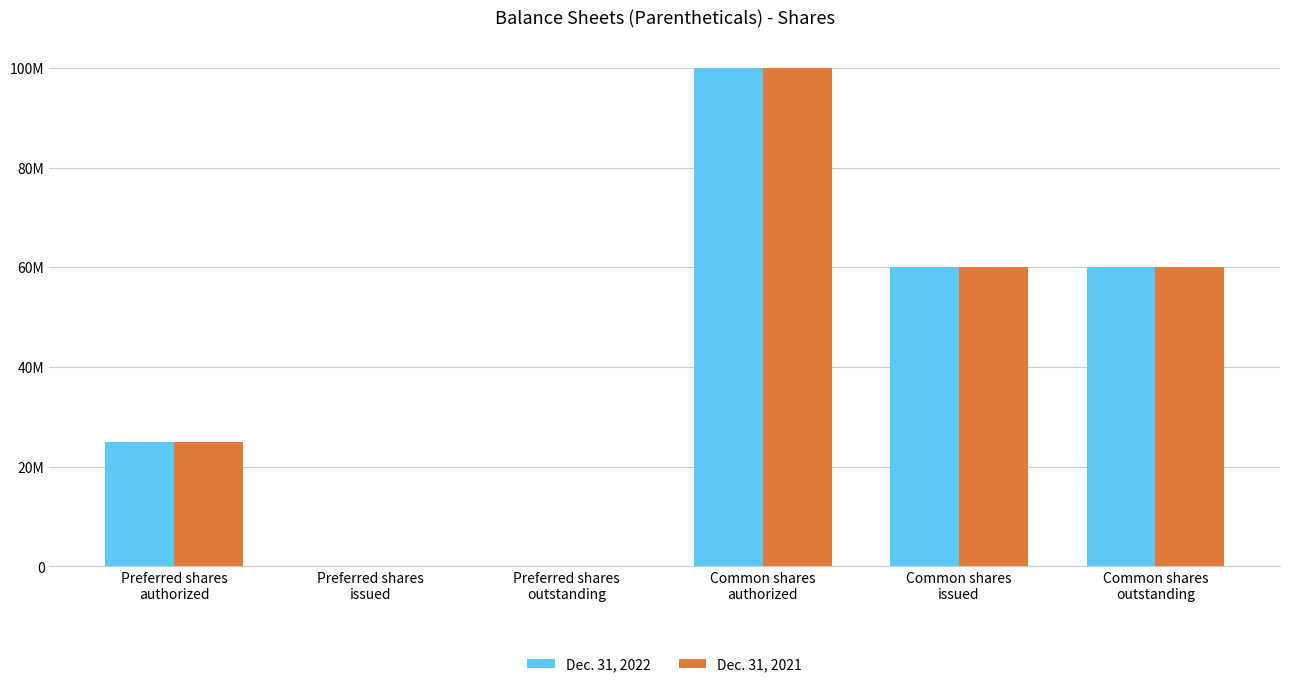

What are all the series names shown in the legend?

Dec. 31, 2022, Dec. 31, 2021